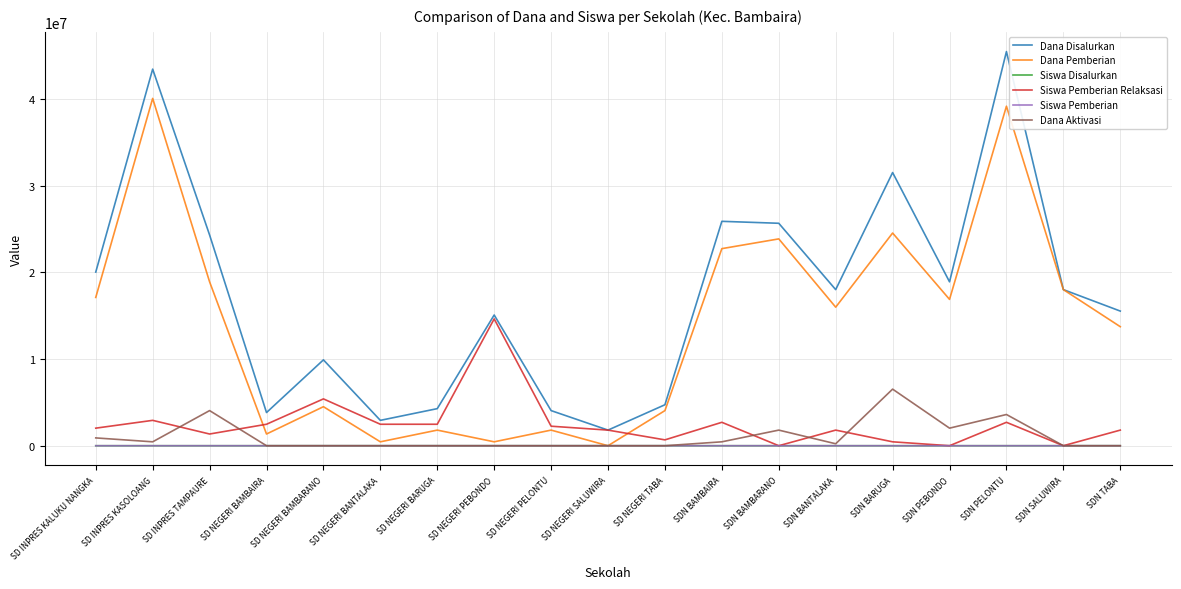

How many values in the Dana Pemberian series are below 15975000?

9